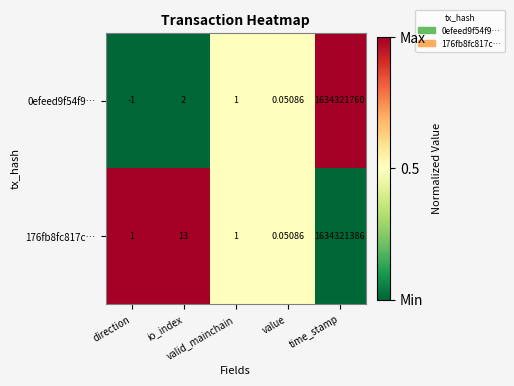

List the series in order of their overall mean, highest first.

0efeed9f54f9…, 176fb8fc817c…